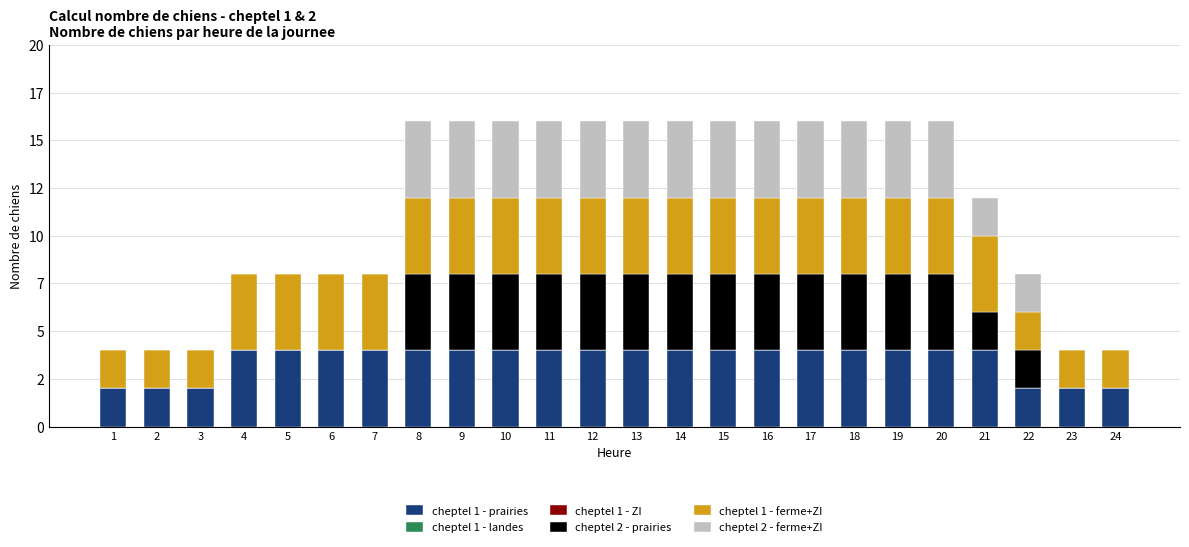

Are the bars grouped side by side (vs. stacked)?

No